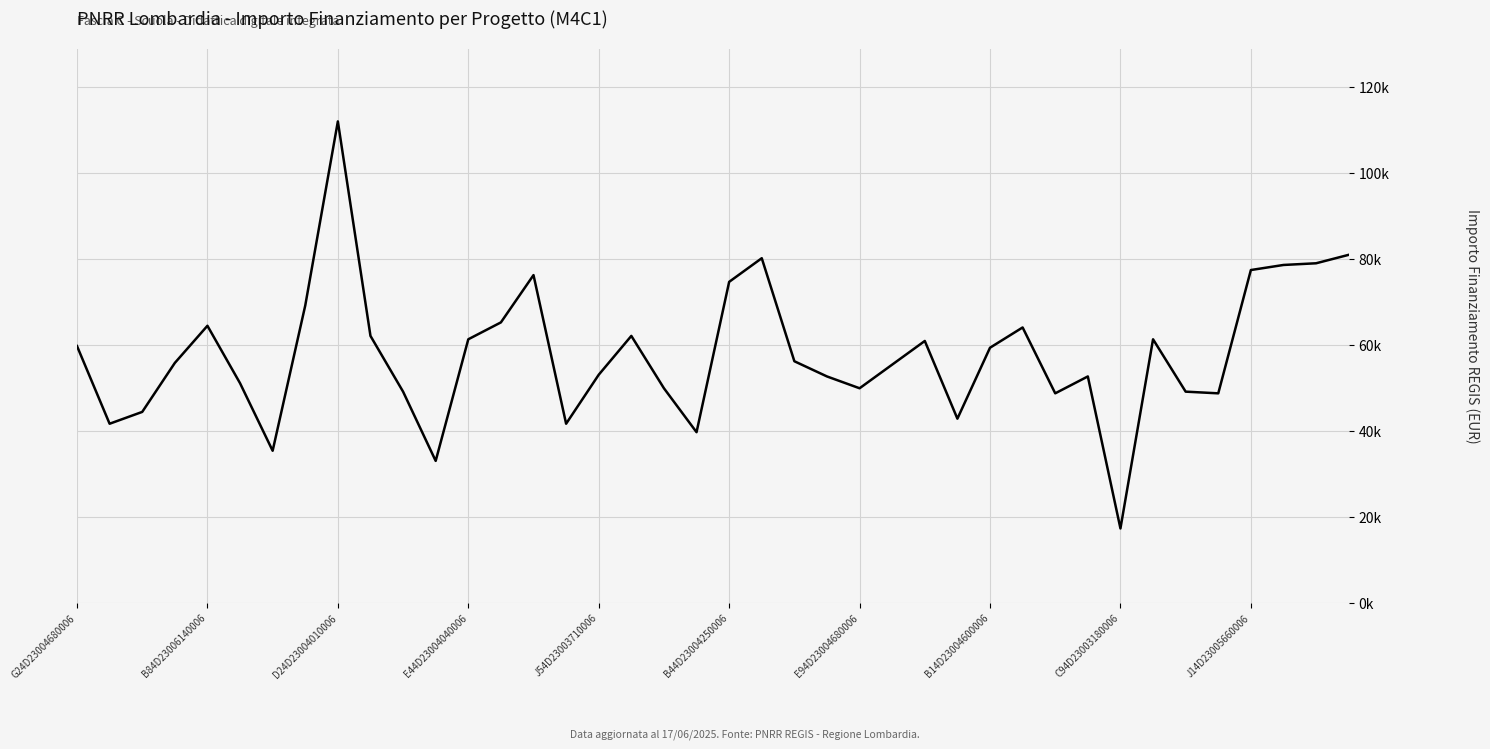

Reading left to right, list all the values displayed in this chart.

59706.2	41637.2	44386.8	55778.1	64419.8	51064.5	35352.3	69133.5	111949.1	62063.0	49100.5	32995.5	61277.4	65205.4	76203.9	41637.2	53028.5	62063.0	49886.1	39673.2	74632.7	80132.0	56170.9	52635.7	49886.1	55385.3	60884.6	42815.6	59313.4	64027.0	48707.7	52635.7	17283.4	61277.4	49100.5	48707.7	77382.4	78560.8	78953.6	80917.6